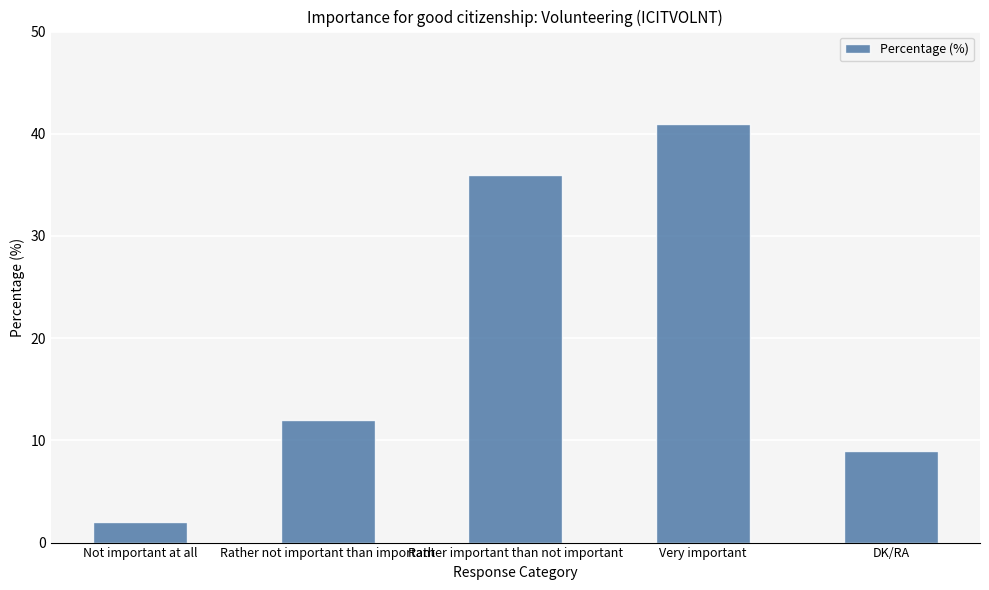

What is the value of the 1st bar from the left?

2